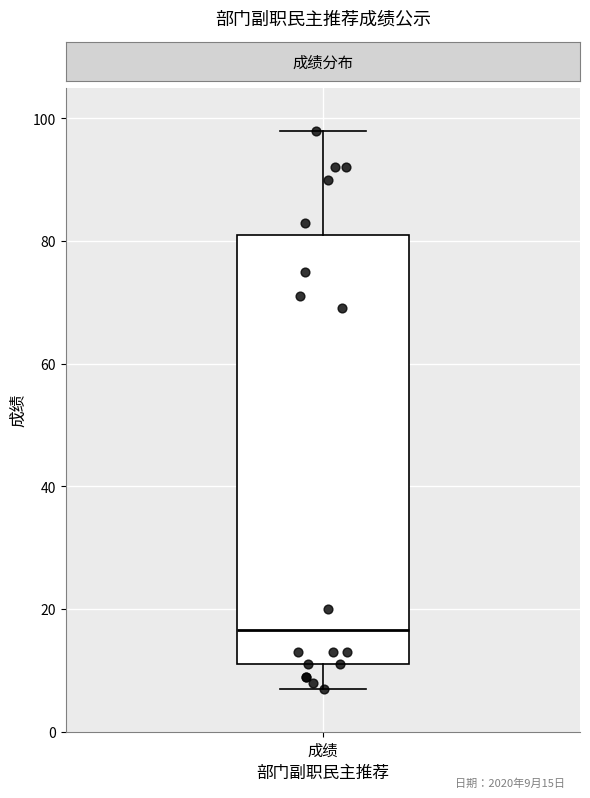

Transcribe this box plot: give where the median line is, the range the box spans, and where the two whiskers end, as read against the y-axis. The values are not printed on the chart, so give them approximately, as read against the axis.

median 16, box 12 to 82, whiskers 8 to 98